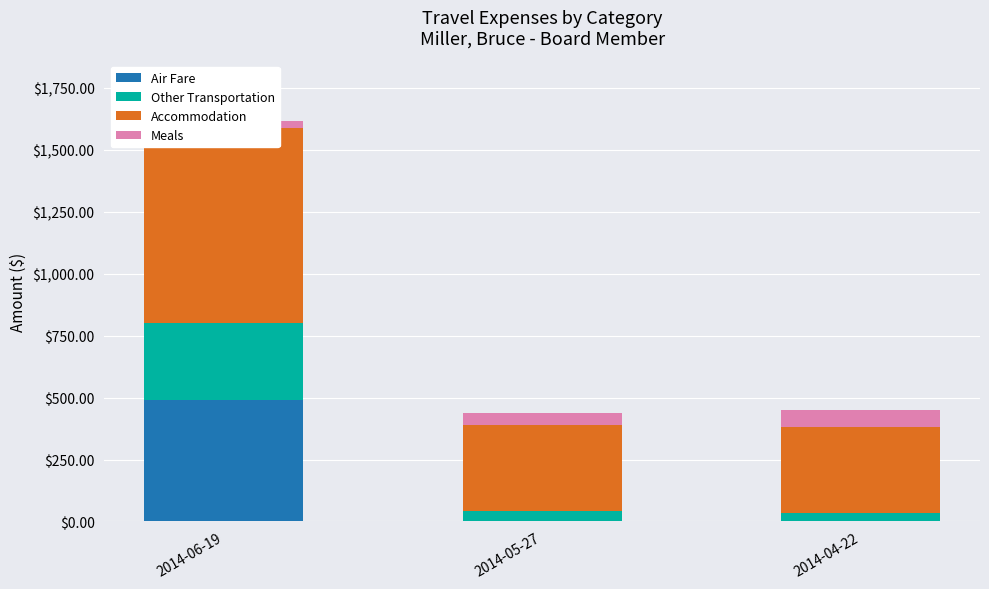

At how many categories does at least one series exceed 642?

1